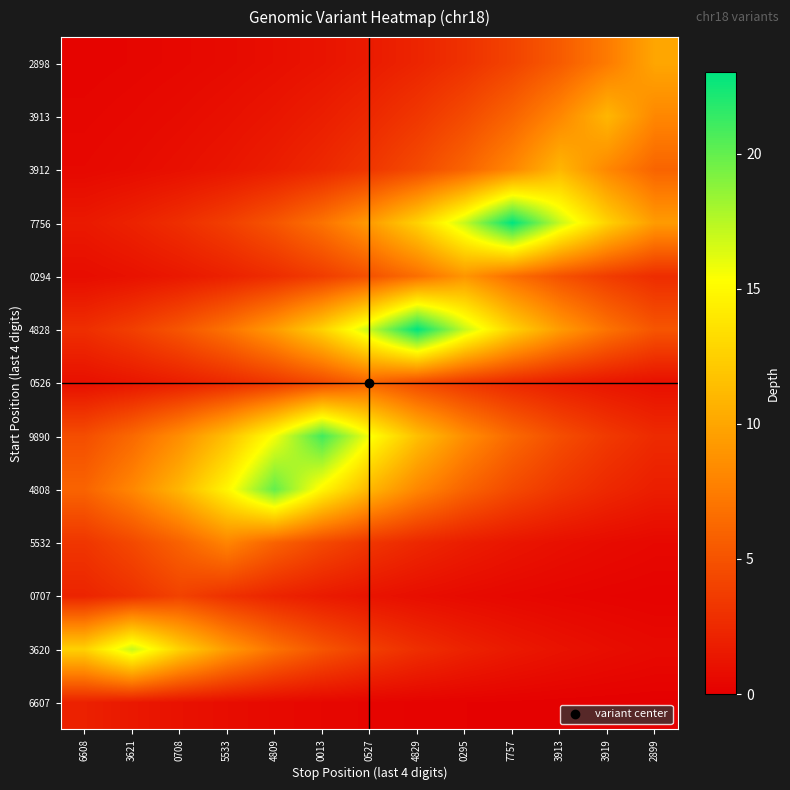

Reading left to right, what are all the values shown in this chart?

6607: 6608=2.0	3621=1.5	0708=1.1	5533=0.8	4809=0.6	0013=0.4	0527=0.3	4829=0.2	0295=0.2	7757=0.1	3913=0.1	3919=0.1	2899=0.1
3620: 6608=12.6	3621=17.0	0708=12.6	5533=9.3	4809=6.9	0013=5.1	0527=3.8	4829=2.8	0295=2.1	7757=1.5	3913=1.1	3919=0.8	2899=0.6
0707: 6608=2.2	3621=3.0	0708=4.0	5533=3.0	4809=2.2	0013=1.6	0527=1.2	4829=0.9	0295=0.7	7757=0.5	3913=0.4	3919=0.3	2899=0.2
5532: 6608=3.3	3621=4.4	0708=5.9	5533=8.0	4809=5.9	0013=4.4	0527=3.3	4829=2.4	0295=1.8	7757=1.3	3913=1.0	3919=0.7	2899=0.5
4808: 6608=6.0	3621=8.1	0708=11.0	5533=14.8	4809=20.0	0013=14.8	0527=11.0	4829=8.1	0295=6.0	7757=4.5	3913=3.3	3919=2.4	2899=1.8
9890: 6608=4.7	3621=6.3	0708=8.5	5533=11.5	4809=15.6	0013=21.0	0527=15.6	4829=11.5	0295=8.5	7757=6.3	3913=4.7	3919=3.5	2899=2.6
0526: 6608=1.0	3621=1.3	0708=1.8	5533=2.4	4809=3.3	0013=4.4	0527=6.0	4829=4.4	0295=3.3	7757=2.4	3913=1.8	3919=1.3	2899=1.0
4828: 6608=2.8	3621=3.8	0708=5.1	5533=6.9	4809=9.4	0013=12.6	0527=17.0	4829=23.0	0295=17.0	7757=12.6	3913=9.4	3919=6.9	2899=5.1
0294: 6608=0.8	3621=1.1	0708=1.5	5533=2.0	4809=2.7	0013=3.7	0527=4.9	4829=6.7	0295=9.0	7757=6.7	3913=4.9	3919=3.7	2899=2.7
7756: 6608=1.5	3621=2.1	0708=2.8	5533=3.8	4809=5.1	0013=6.9	0527=9.4	4829=12.6	0295=17.0	7757=23.0	3913=17.0	3919=12.6	2899=9.4
3912: 6608=0.5	3621=0.7	0708=1.0	5533=1.3	4809=1.8	0013=2.5	0527=3.3	4829=4.5	0295=6.0	7757=8.1	3913=11.0	3919=8.1	2899=6.0
3913: 6608=0.4	3621=0.5	0708=0.7	5533=1.0	4809=1.3	0013=1.8	0527=2.5	4829=3.3	0295=4.5	7757=6.0	3913=8.1	3919=11.0	2899=8.1
2898: 6608=0.3	3621=0.4	0708=0.5	5533=0.7	4809=0.9	0013=1.2	0527=1.7	4829=2.2	0295=3.0	7757=4.1	3913=5.5	3919=7.4	2899=10.0